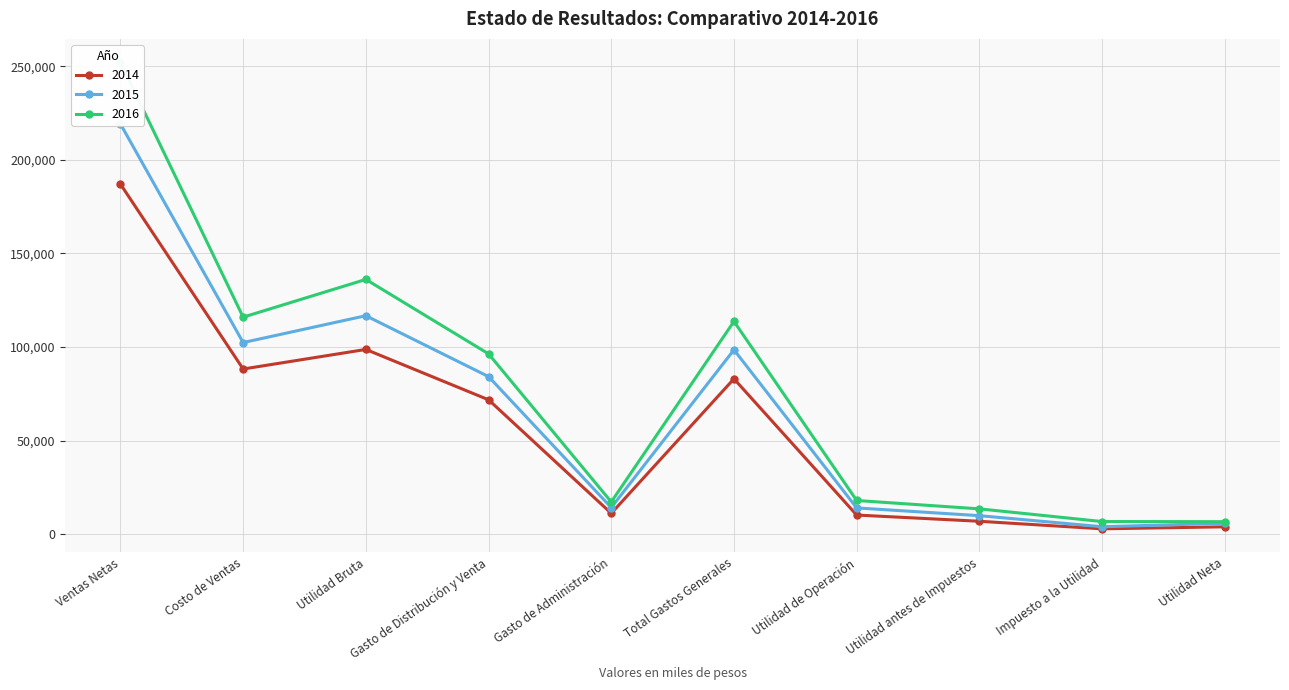

Which series has the largest total across all categories?

2016